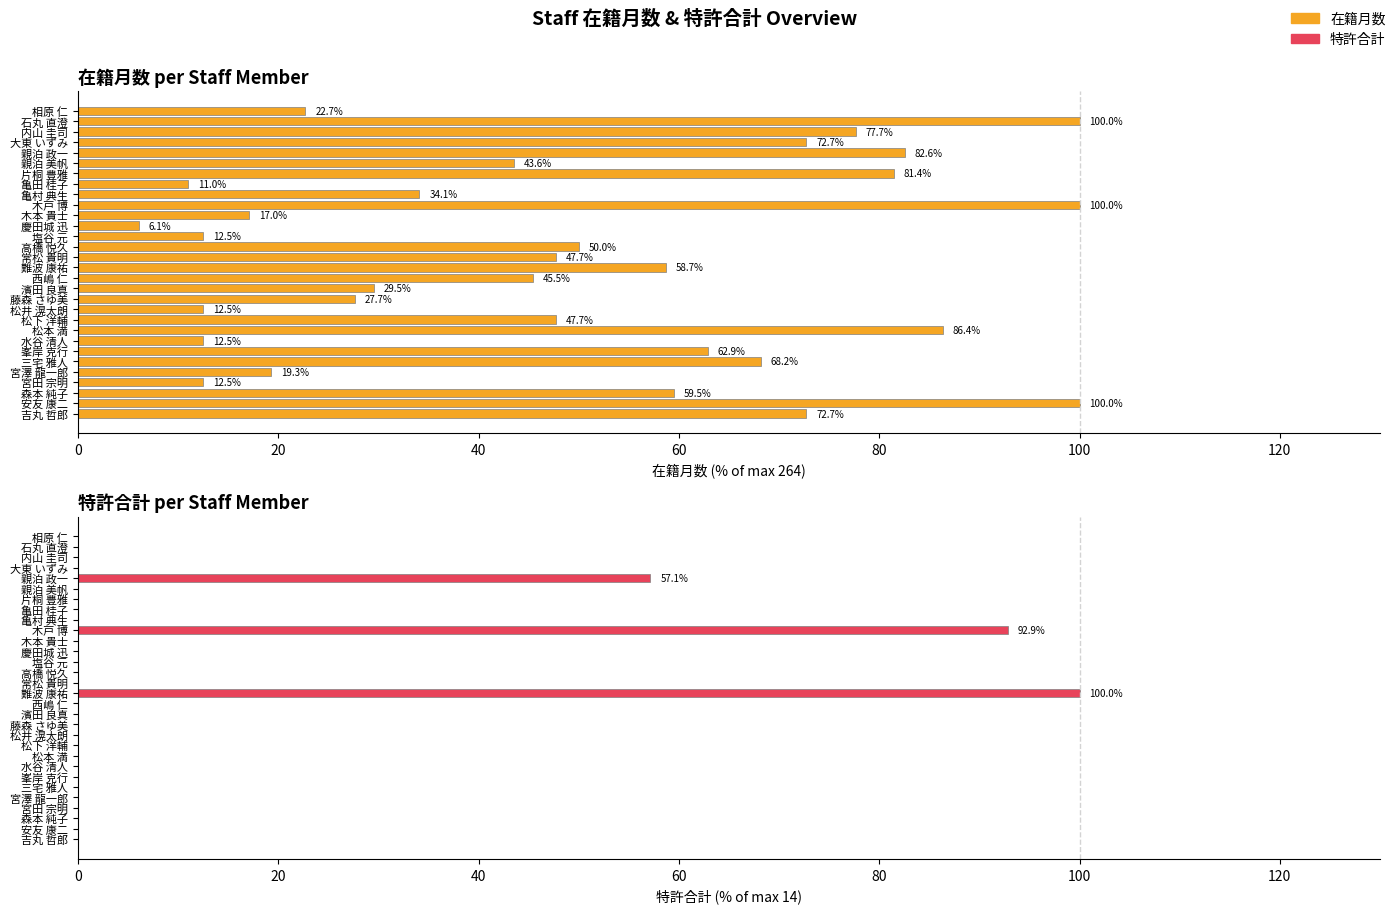

List the series in order of their overall mean, lowest first.

特許合計, 在籍月数